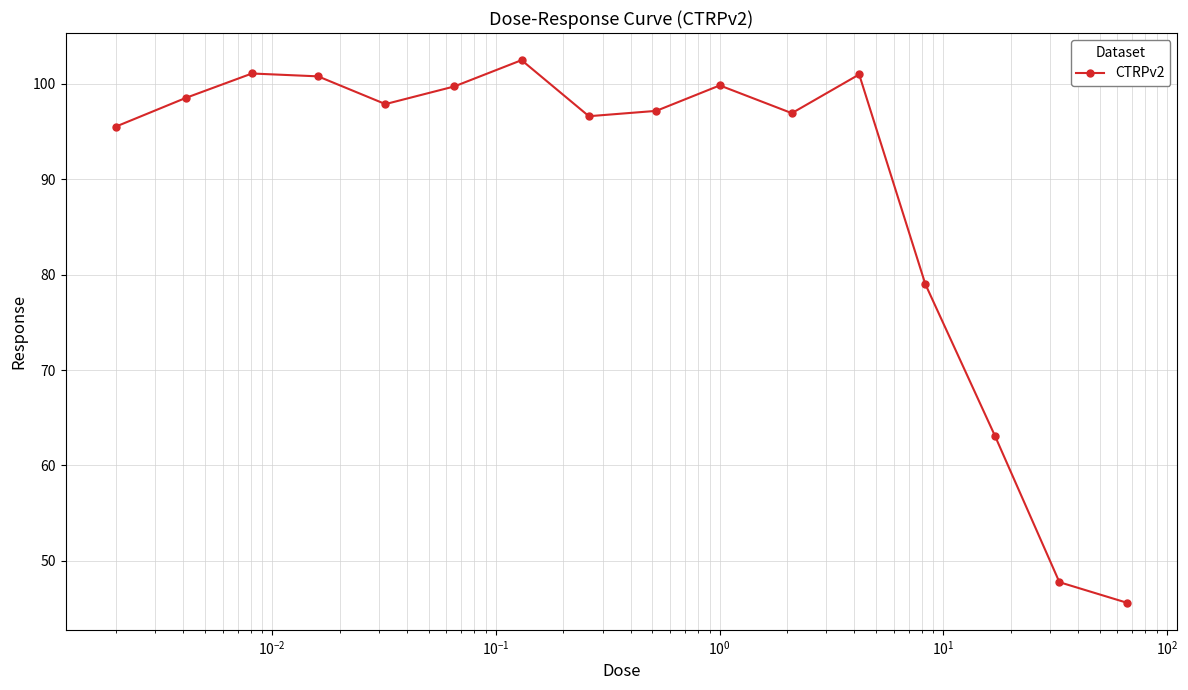

What is the difference between the second highest and minimum values?

55.5